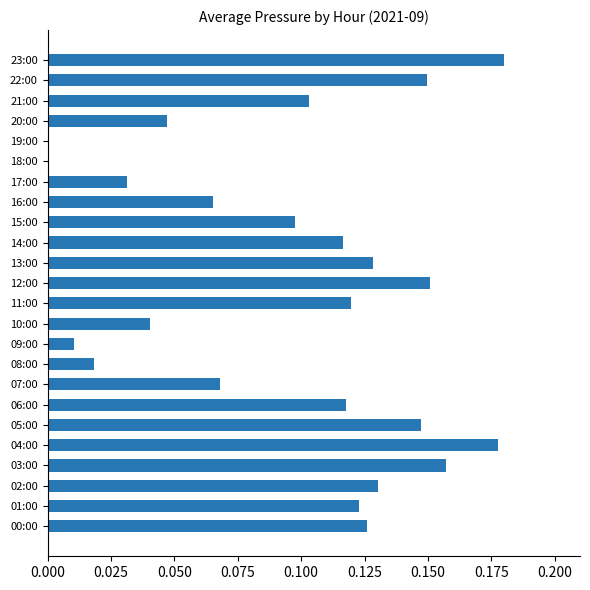

What is the sum of all values?

2.3